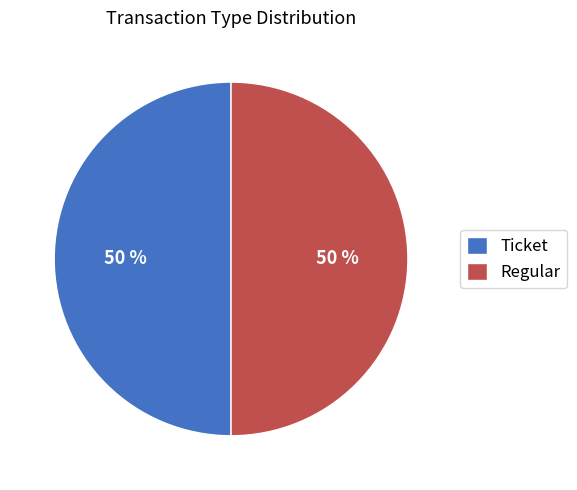

Do Ticket and Regular together represent more than half of the pie?

Yes